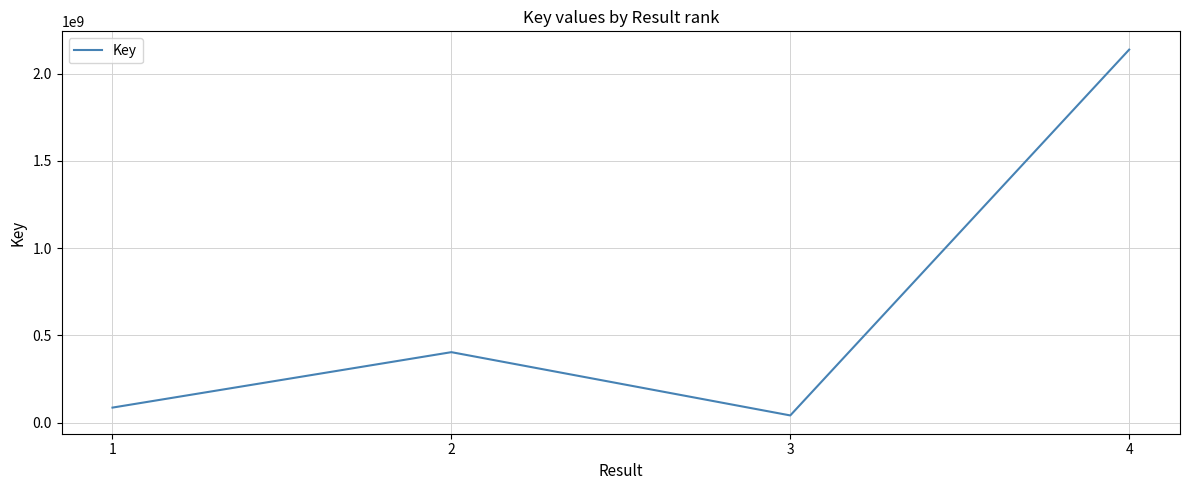

True or false: there are more than 0 points higher than both neighbors.

True